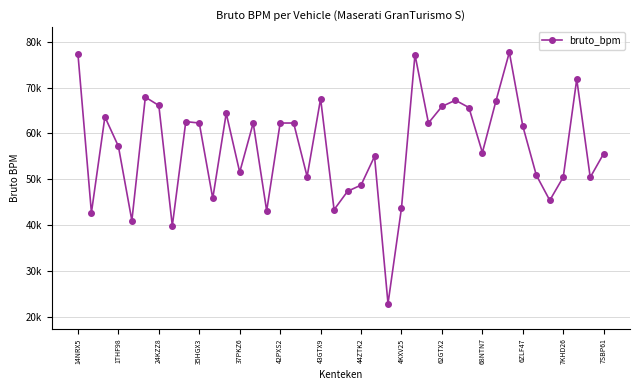

Is this an area chart (filled region under the line)?

No